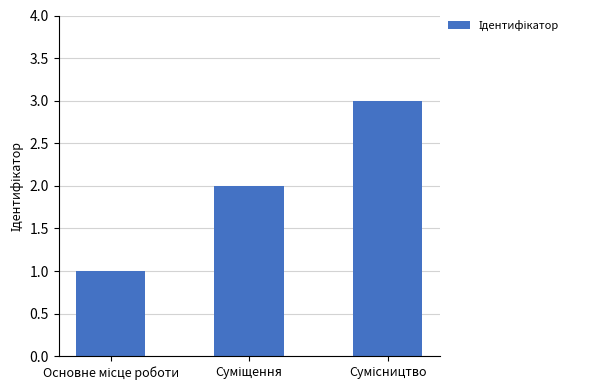

What is the maximum value shown in the chart?

3